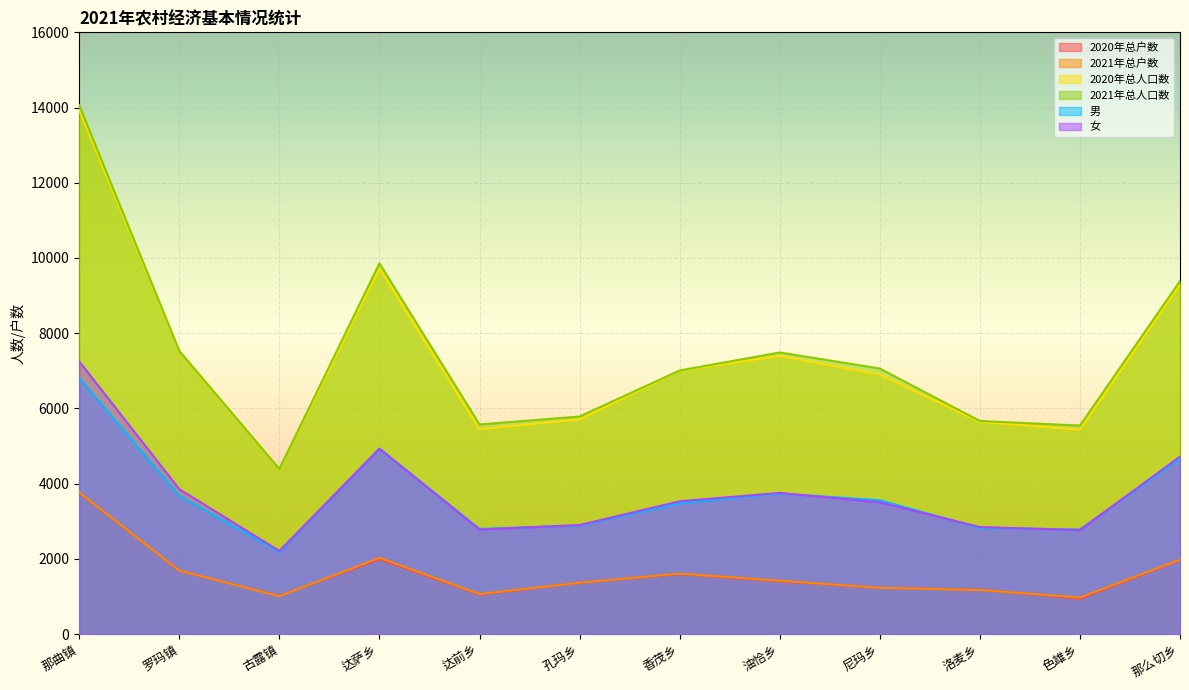

What is the spread (max minus min) of values at 那曲镇?

10302